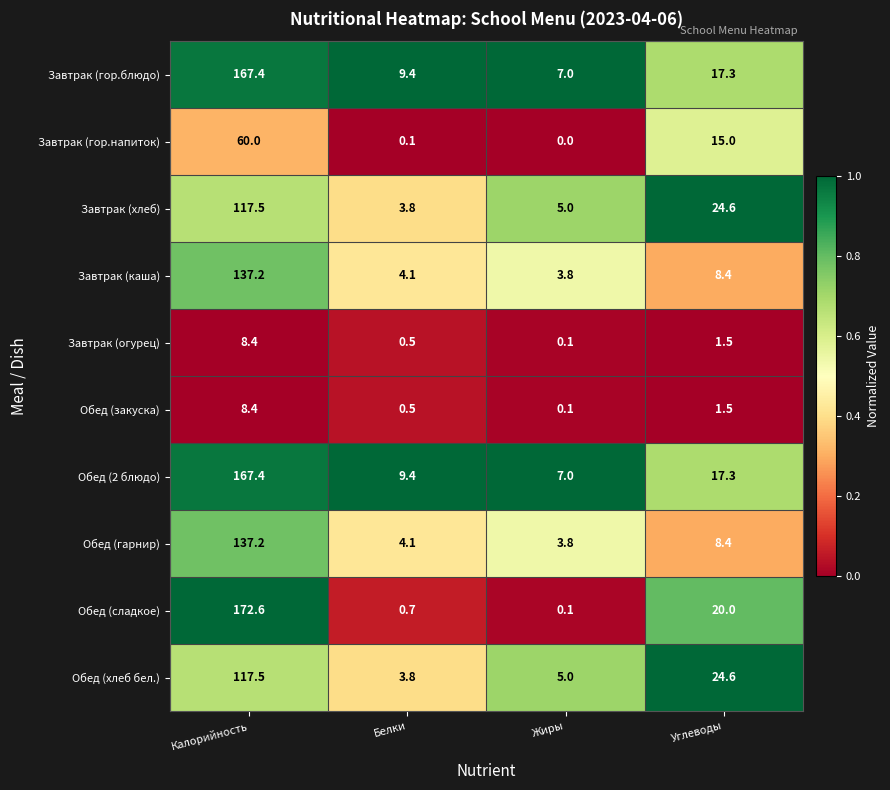

Is the value of Обед (закуска) at Углеводы greater than the value of Завтрак (гор.блюдо) at Жиры?

No